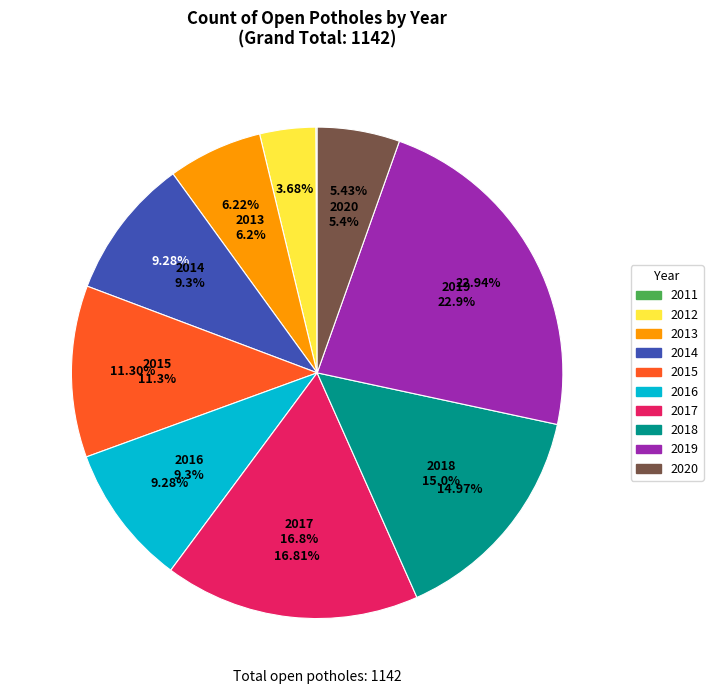

What is the change in value from 2013 to 2017?

+121